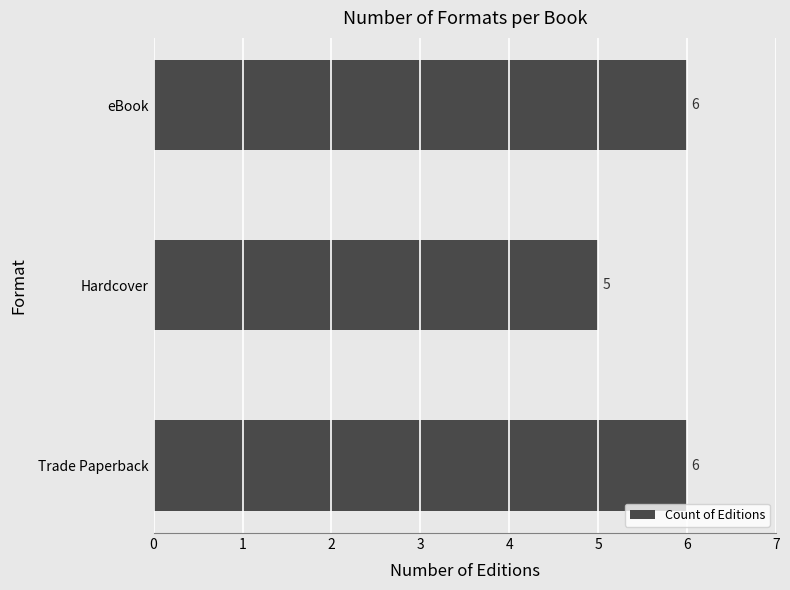

What is the difference between the maximum and minimum values?

1